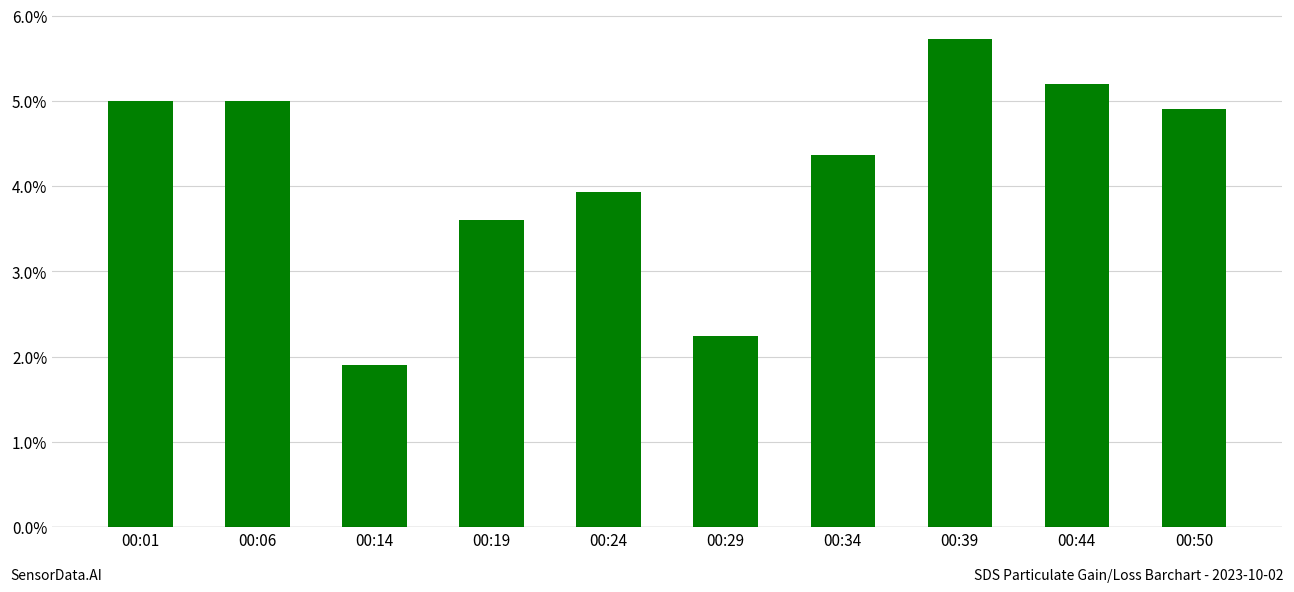

At which label does the data first exceed 4?

00:01